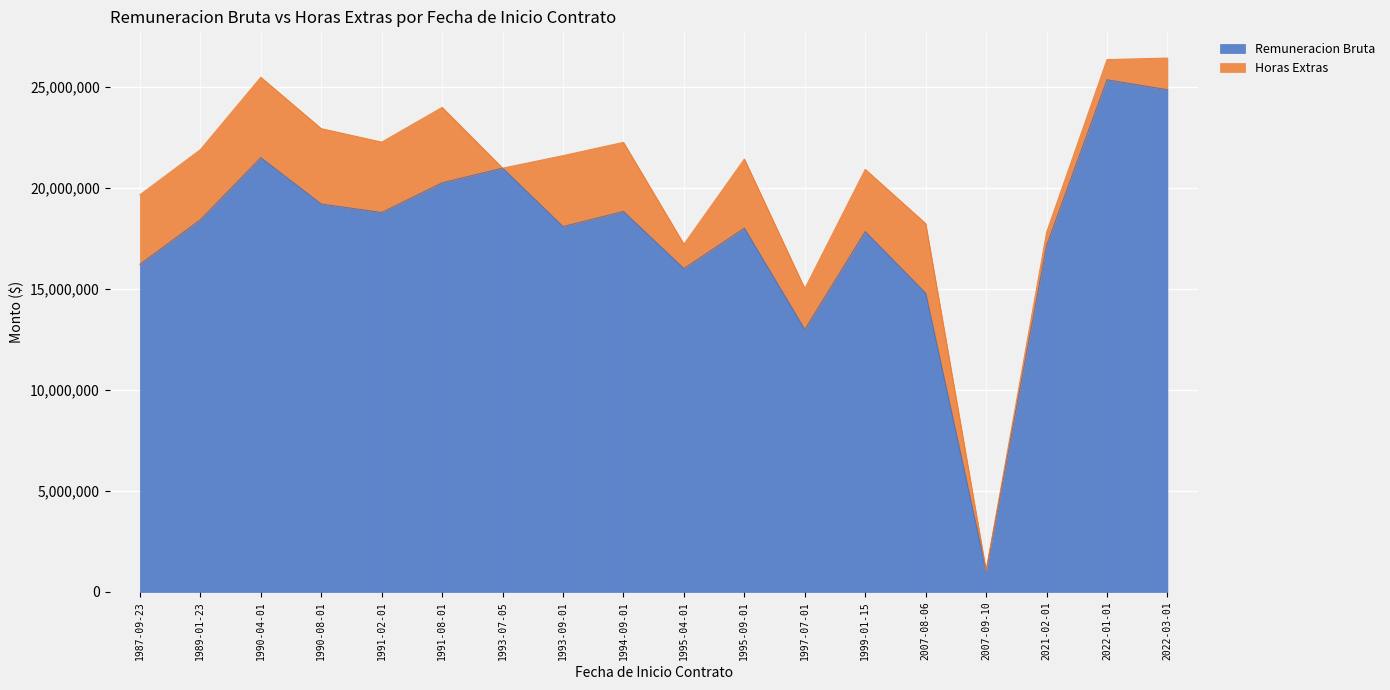

True or false: the data has more than 0 interior local peaks.

True